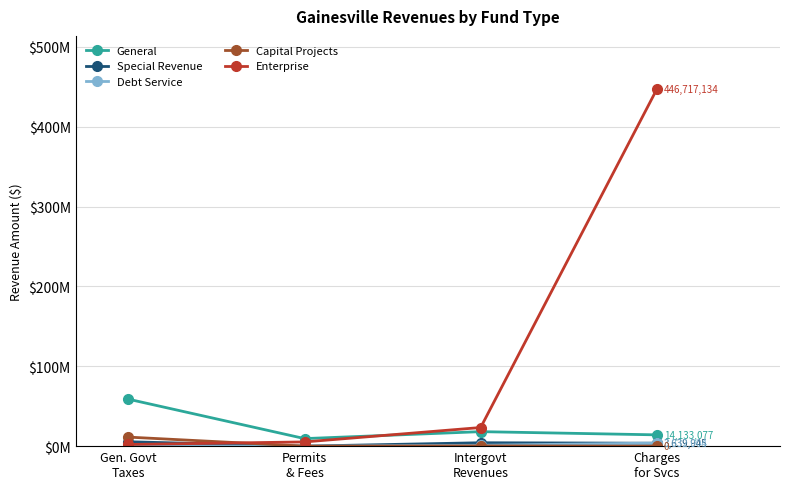

What is the label of the 3rd point from the right?

Permits
& Fees